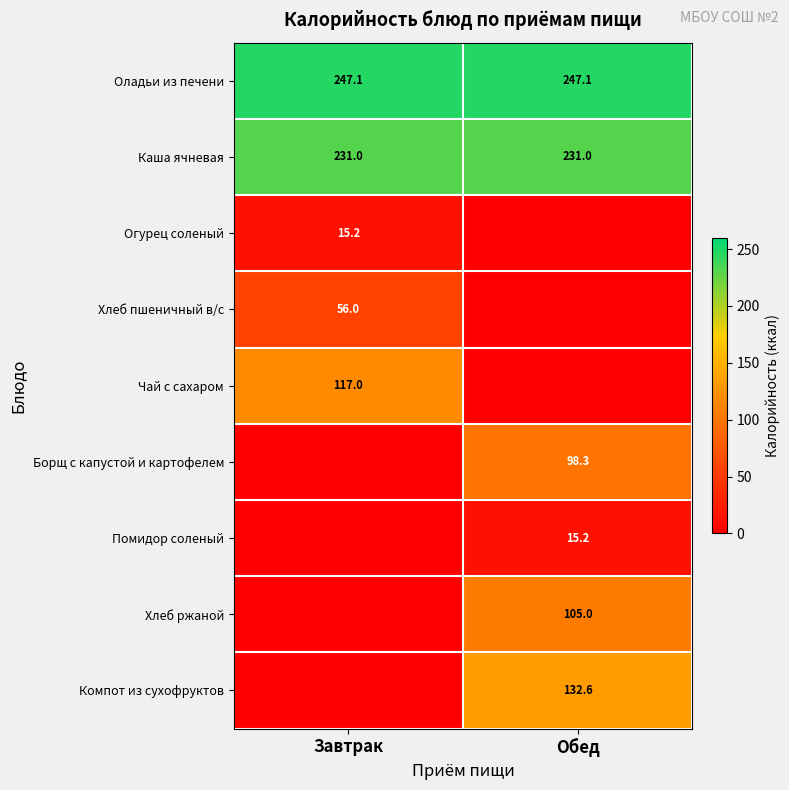

What is the difference between the highest and lowest values at Завтрак?

247.1